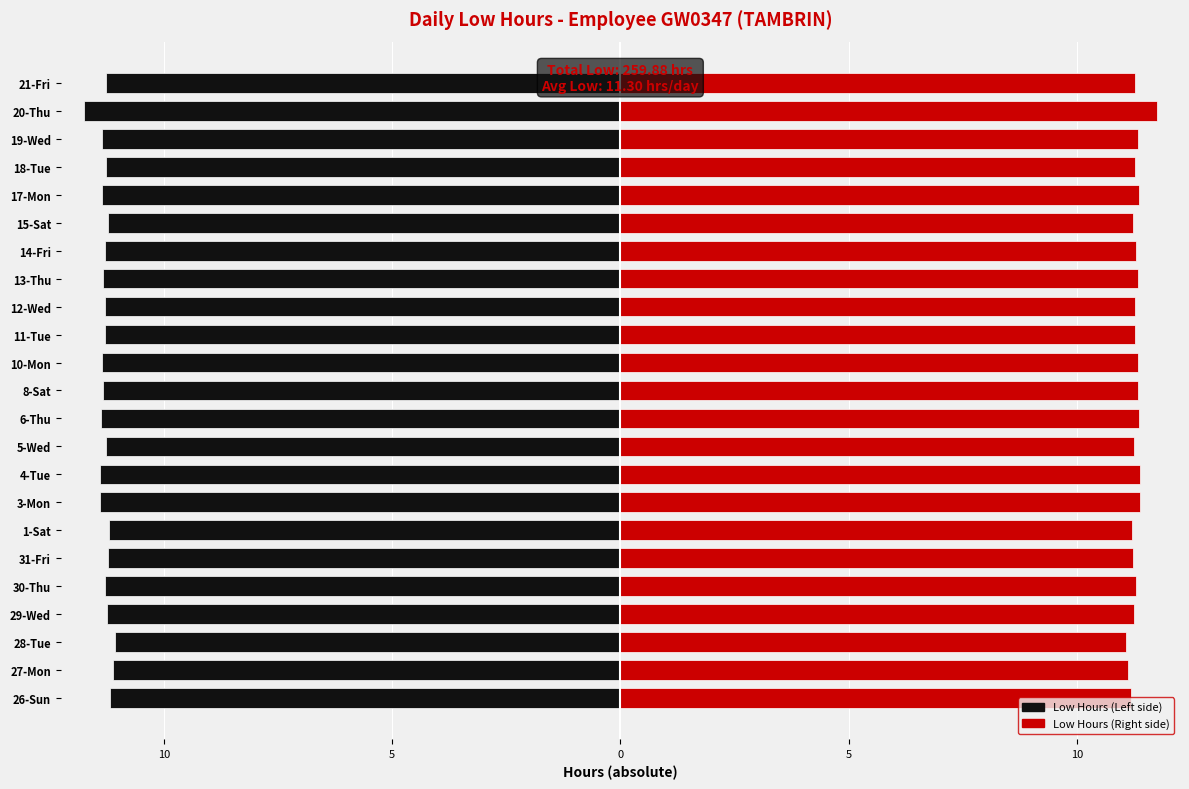

Which series has the largest total across all categories?

Low Hours (Right)